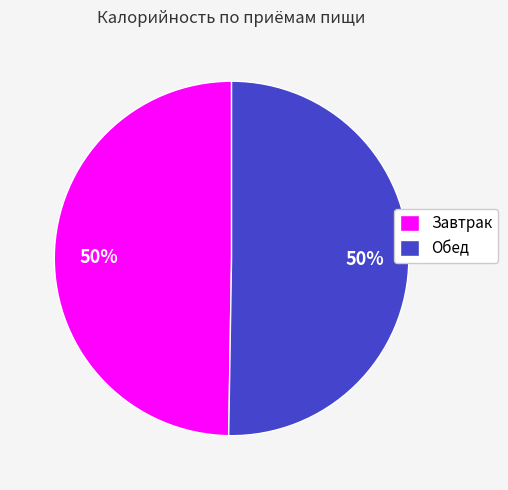

To the nearest percent, what portion does Завтрак represent?

50%